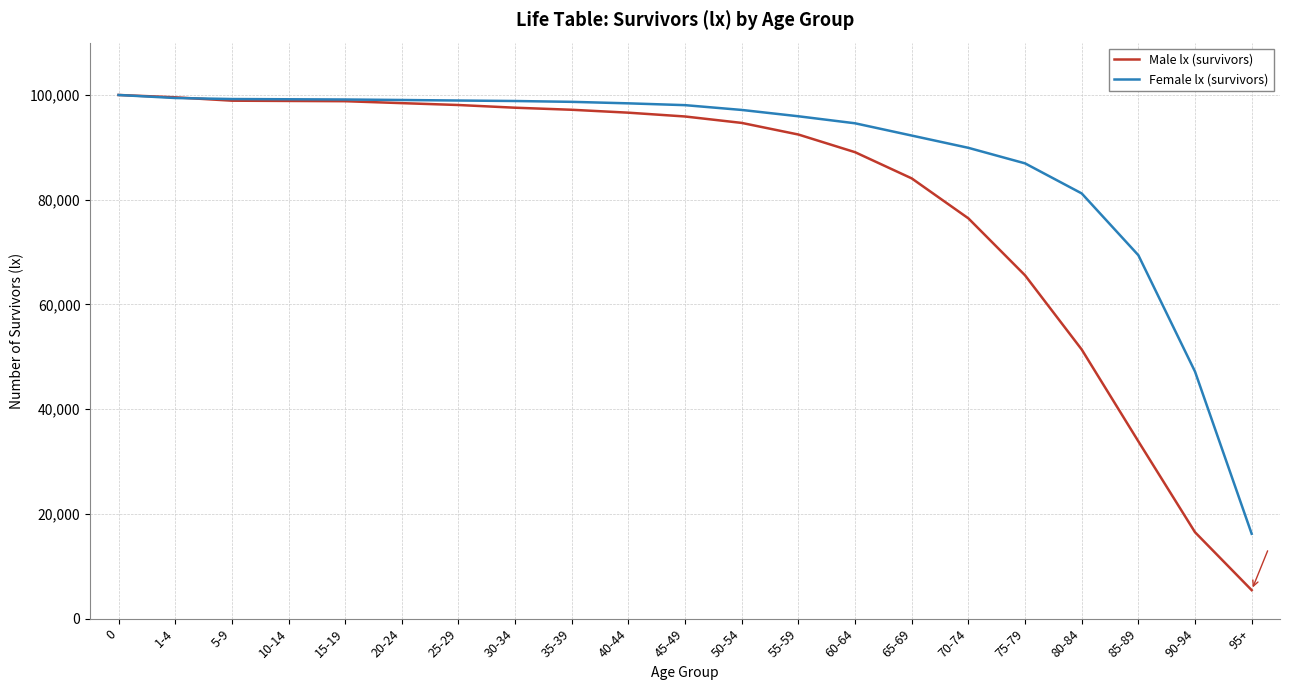

The Male lx (survivors) series shows 33591 at 65-69. True or false?

False